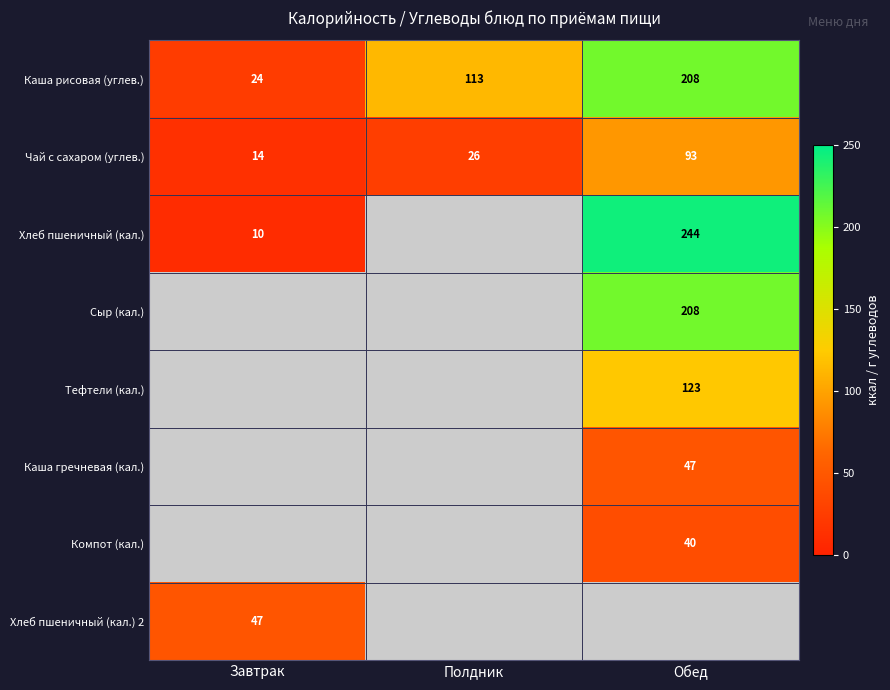

The value of Тефтели (кал.) at Обед is 123. True or false?

True